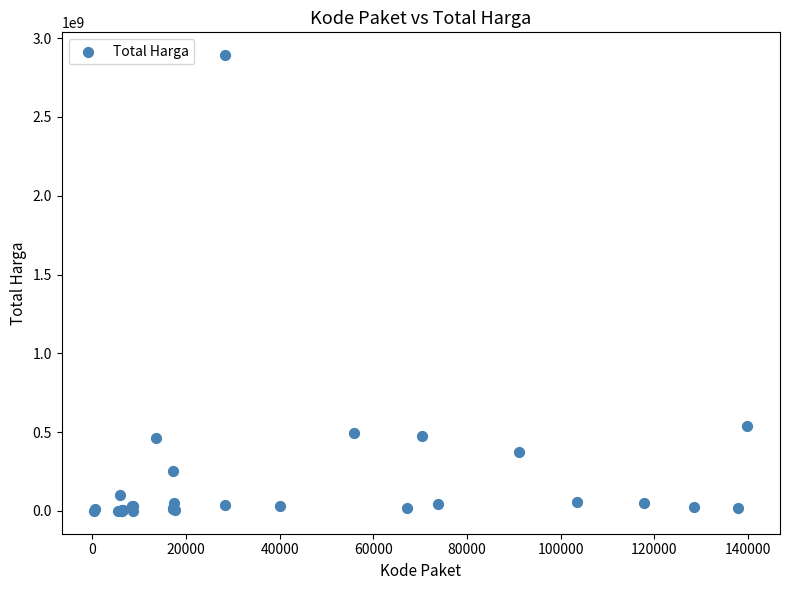

What Y value in the scatter plot is closest to 1446100000?

541071000